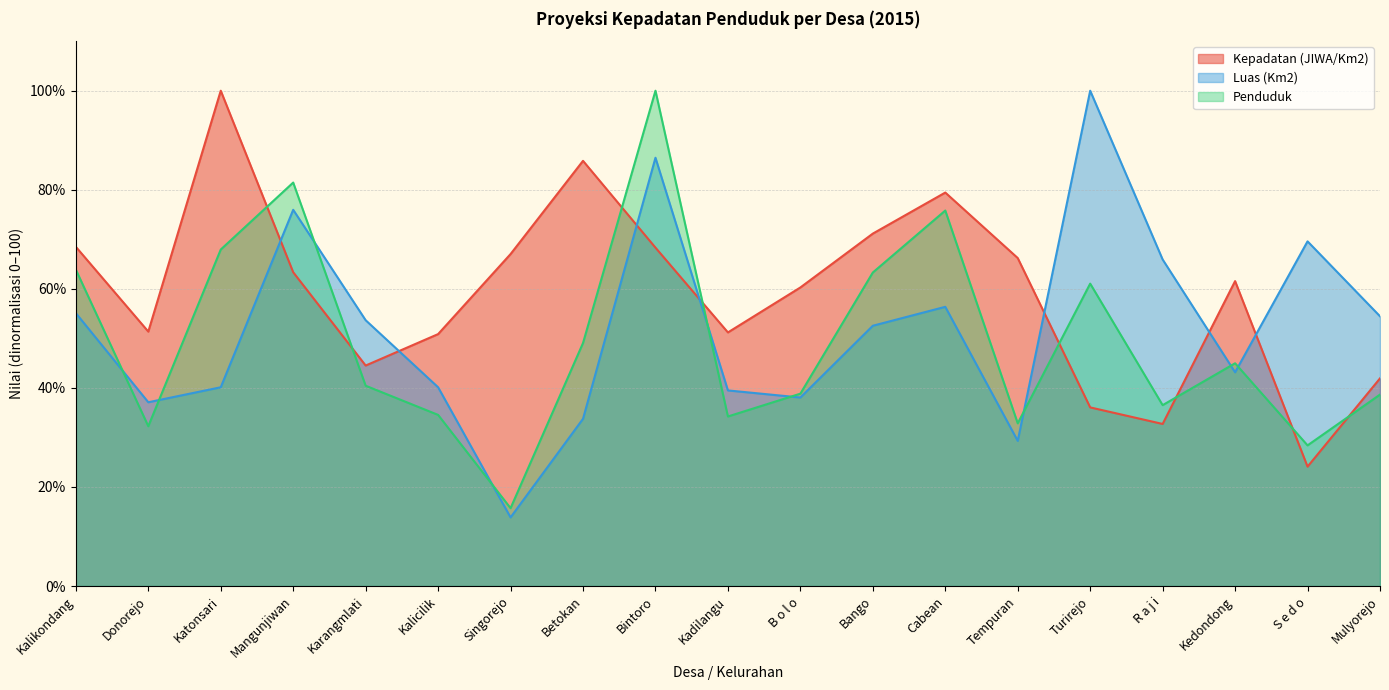

Rank the series by their average value, from lowest to highest.

Penduduk, Luas (Km2), Kepadatan (JIWA/Km2)